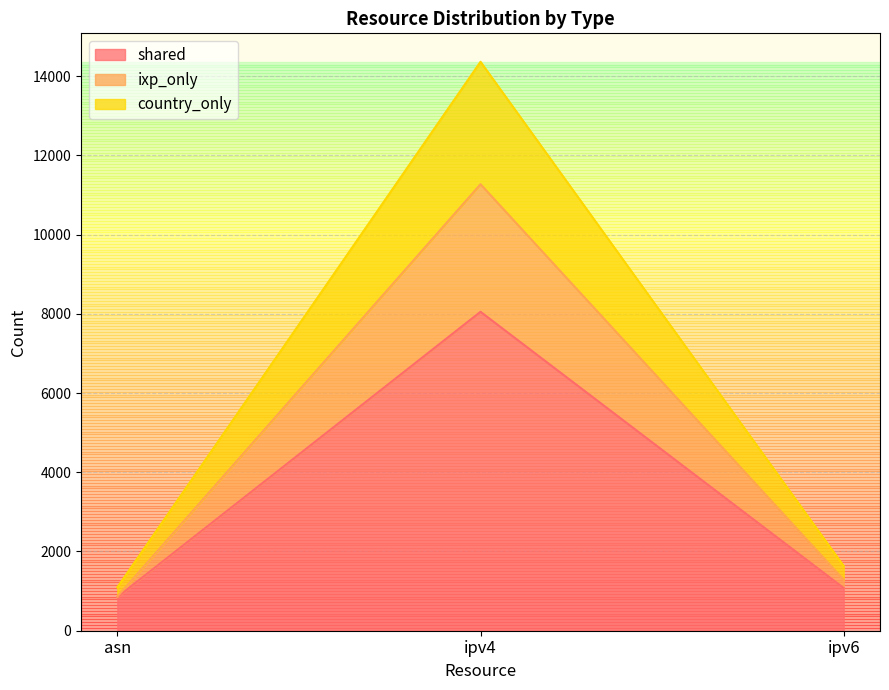

What position from the right is ipv6?

1